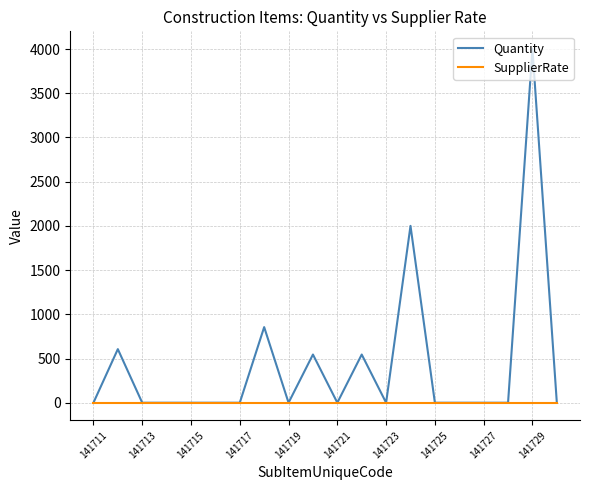

Rank the series by their maximum value, from lowest to highest.

SupplierRate, Quantity